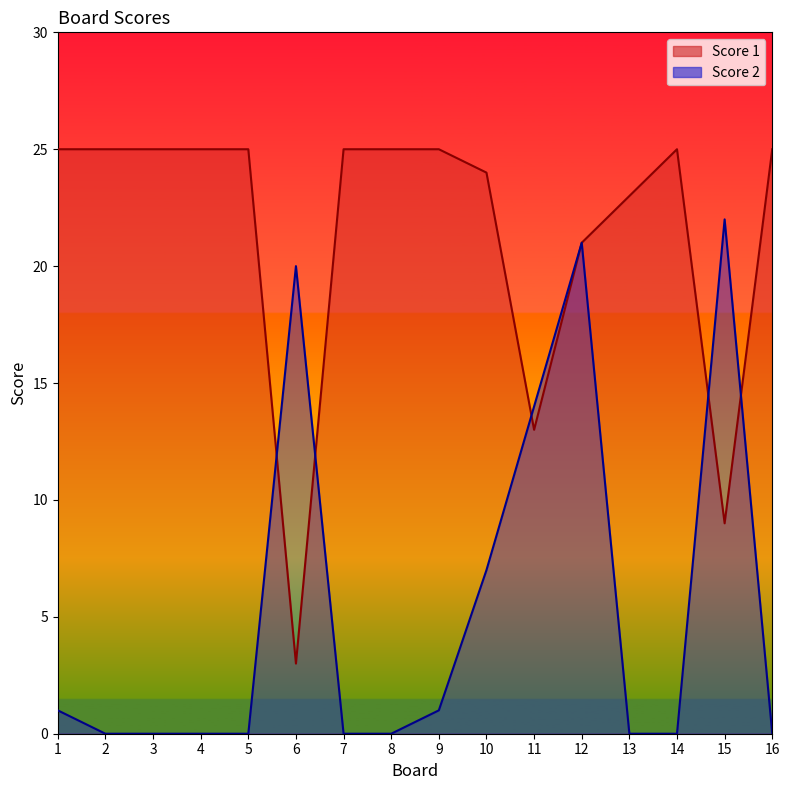

List the series in order of their overall mean, lowest first.

Score 2, Score 1